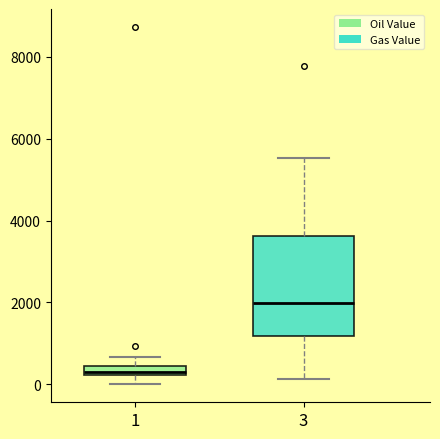

Where is the upper edge of the box at x = 1 on the y-axis? The values are not printed on the chart, so give them approximately, as read against the axis.

400